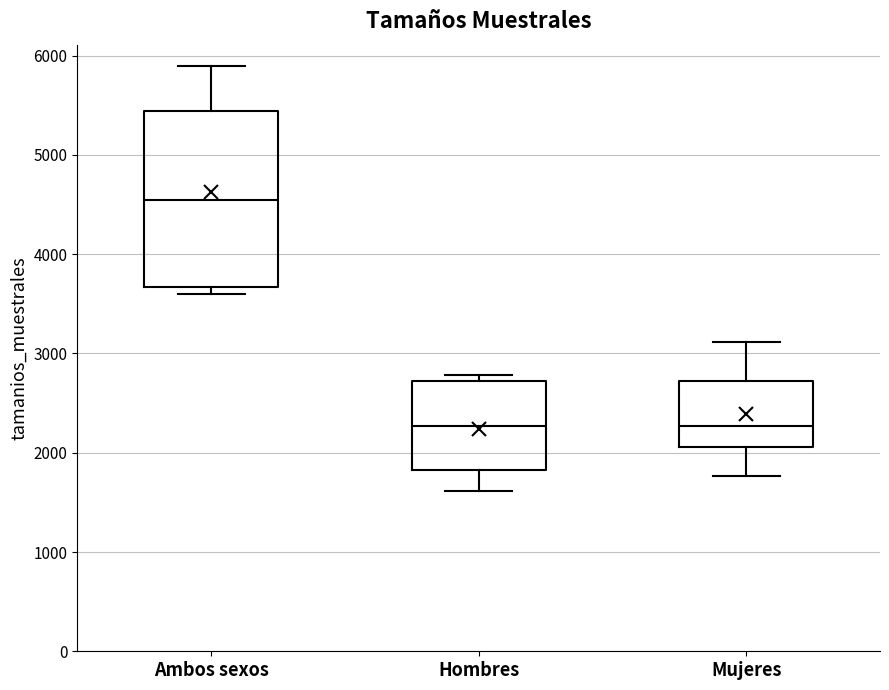

Reading left to right, read every box against the y-axis: the position of its median line, the range the box covers, and the ends of its whiskers. The values are not printed on the chart, so give them approximately, as read against the axis.

Ambos sexos: median 4500, box 3700 to 5400, whiskers 3600 to 5900
Hombres: median 2300, box 1800 to 2700, whiskers 1600 to 2800
Mujeres: median 2300, box 2100 to 2700, whiskers 1800 to 3100